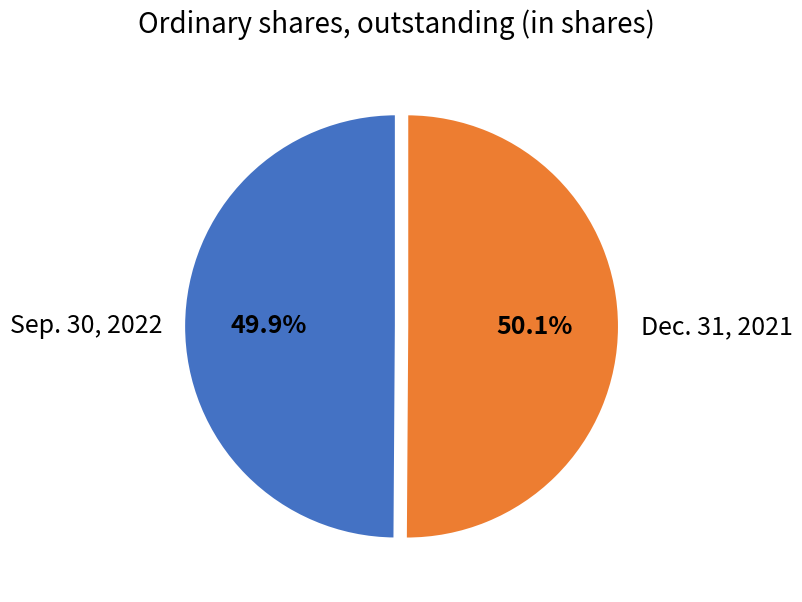

What percentage is the Dec. 31, 2021 slice, to the nearest percent?

50%